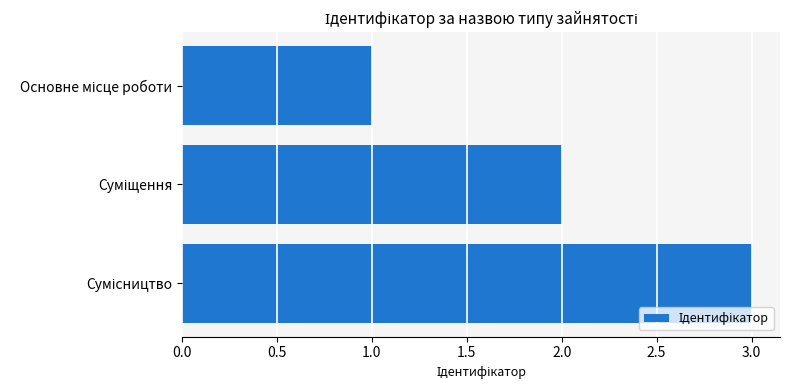

What is the sum of all values?

6